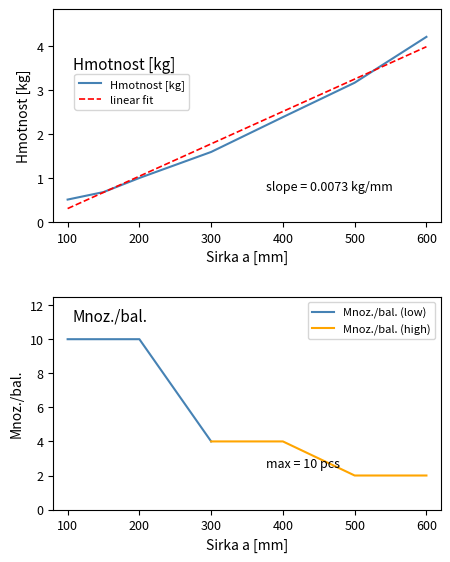

What is the value of the 6th point from the left?

3.2